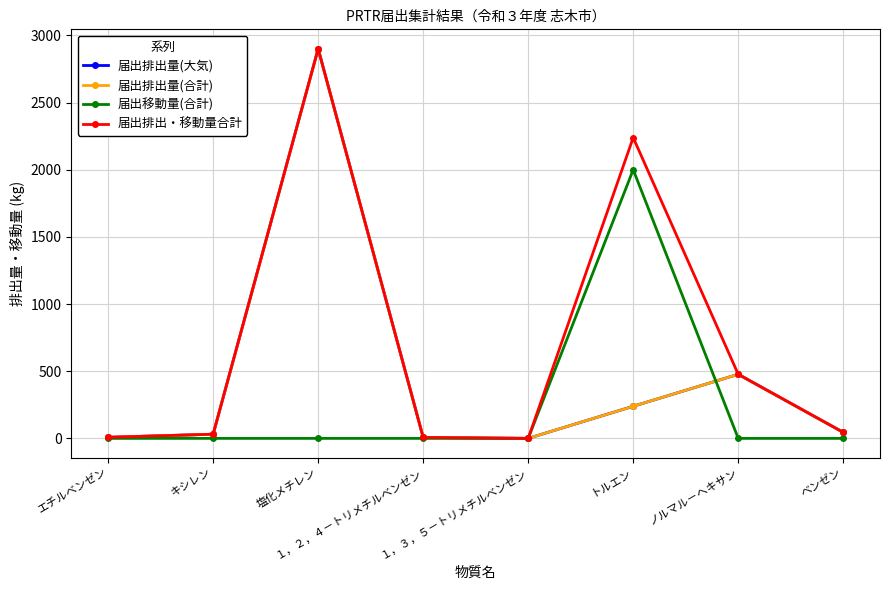

Does the chart have visible grid lines?

Yes